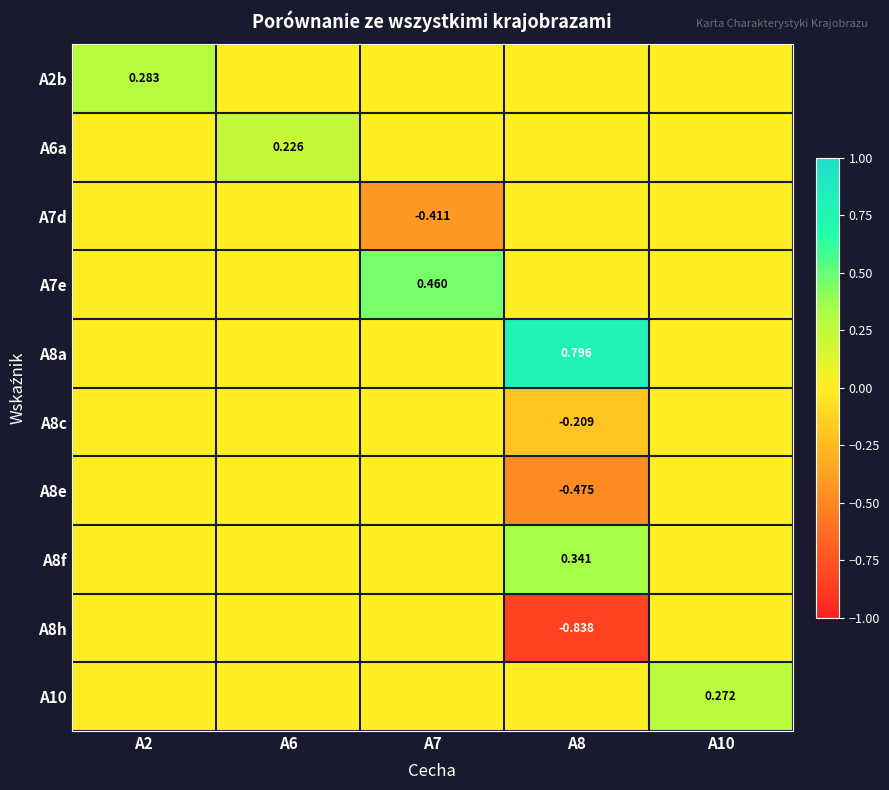

Is the value of A6a at A10 greater than the value of A7e at A2?

No